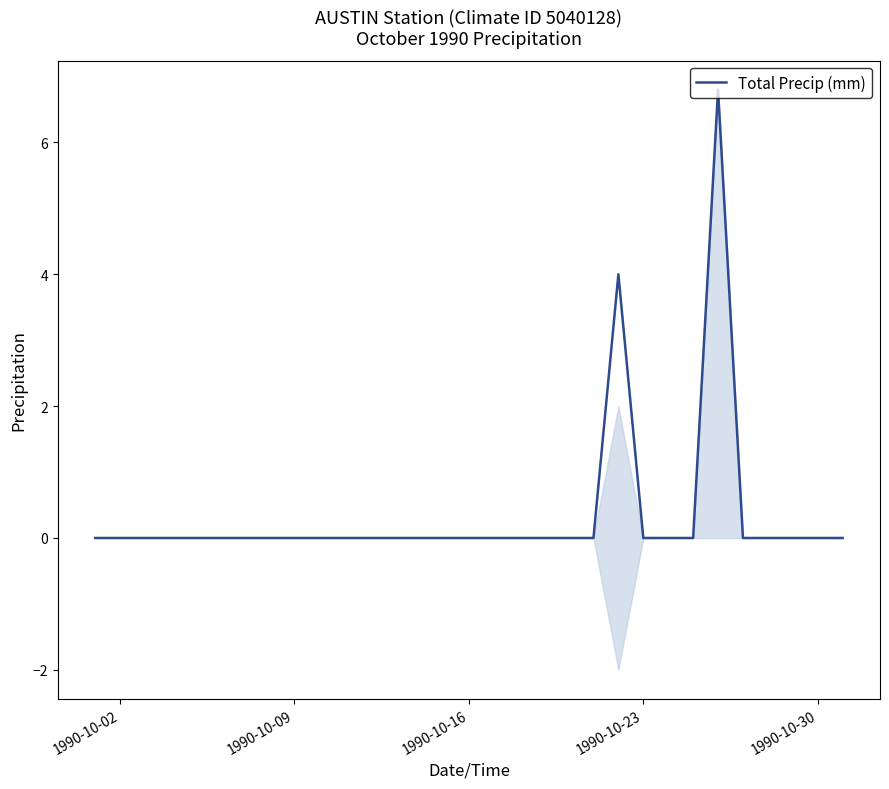

What is the highest value of the Total Precip (mm) series?

6.8